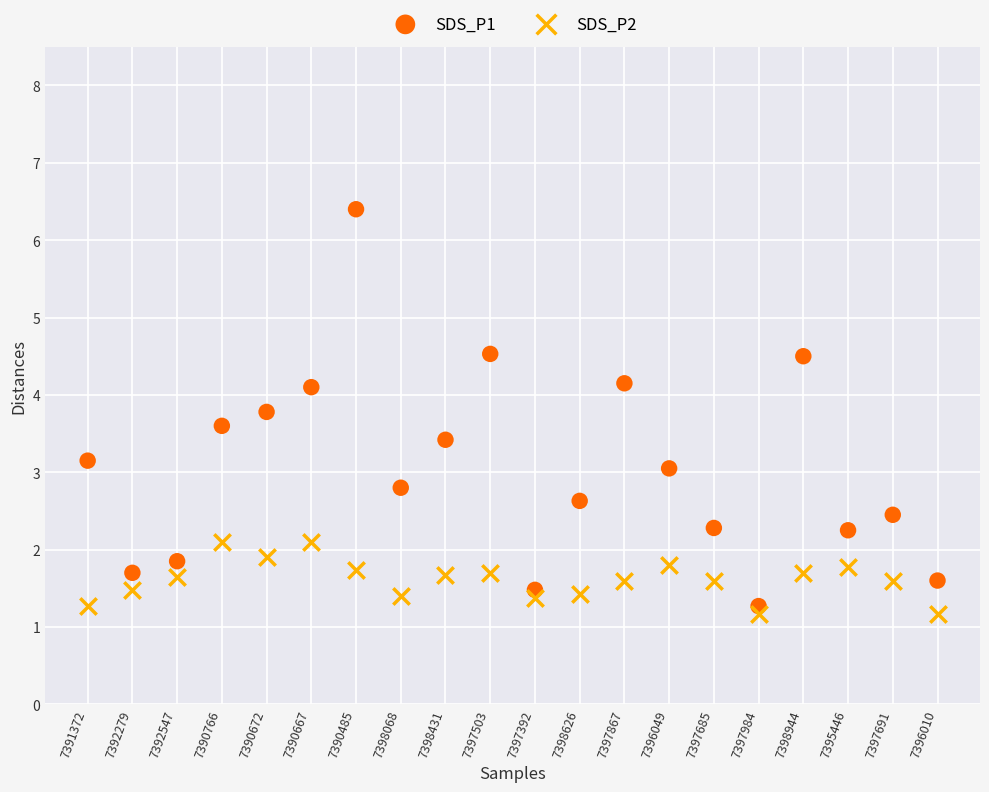

Which series contains the highest Y value?

SDS_P1